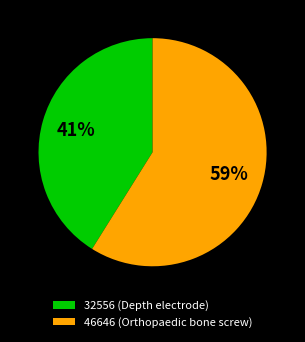

Which slice is the largest?

46646 (Orthopaedic bone screw)